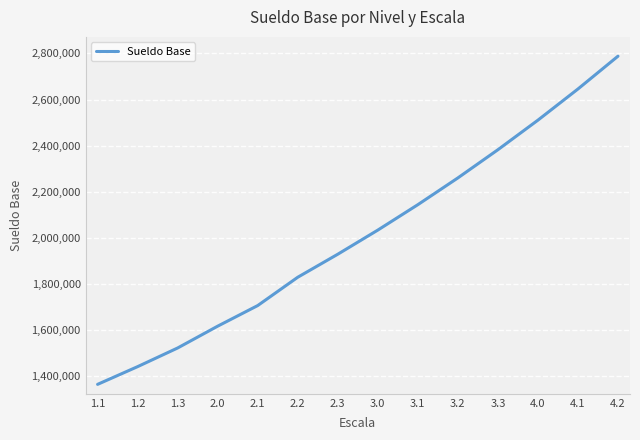

Where is the data nearest to the value 2076442?

3.0